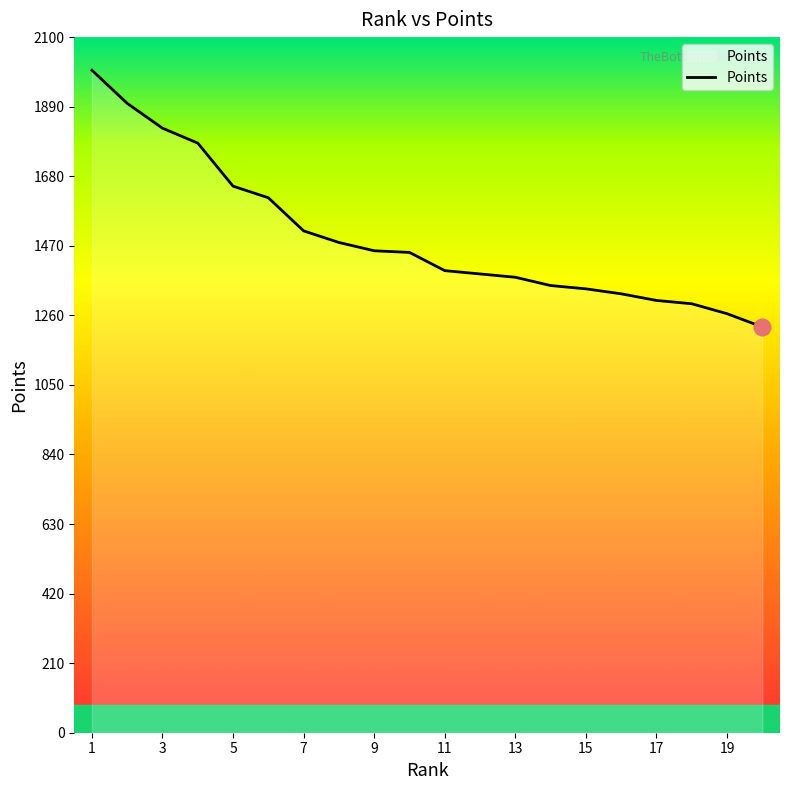

What is the smallest value displayed?

1225